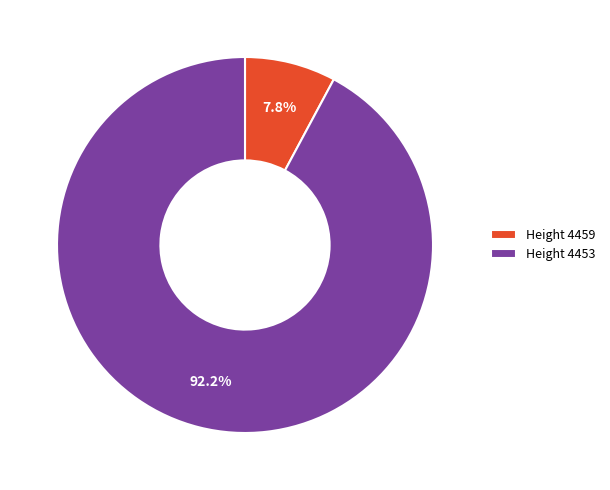

Does any single category account for the majority?

Yes